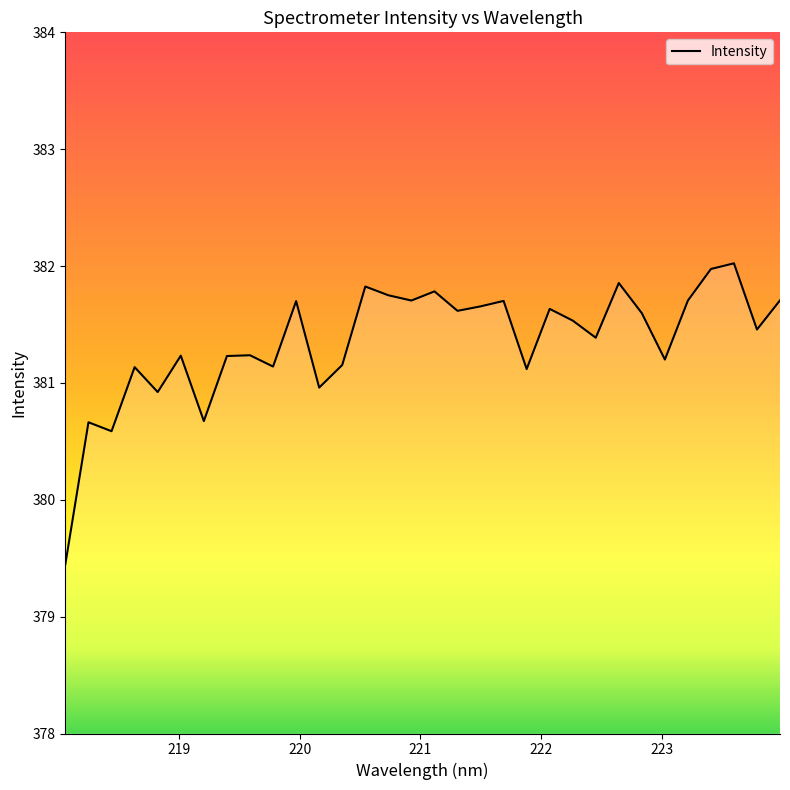

What is the sum of all values?

12203.3